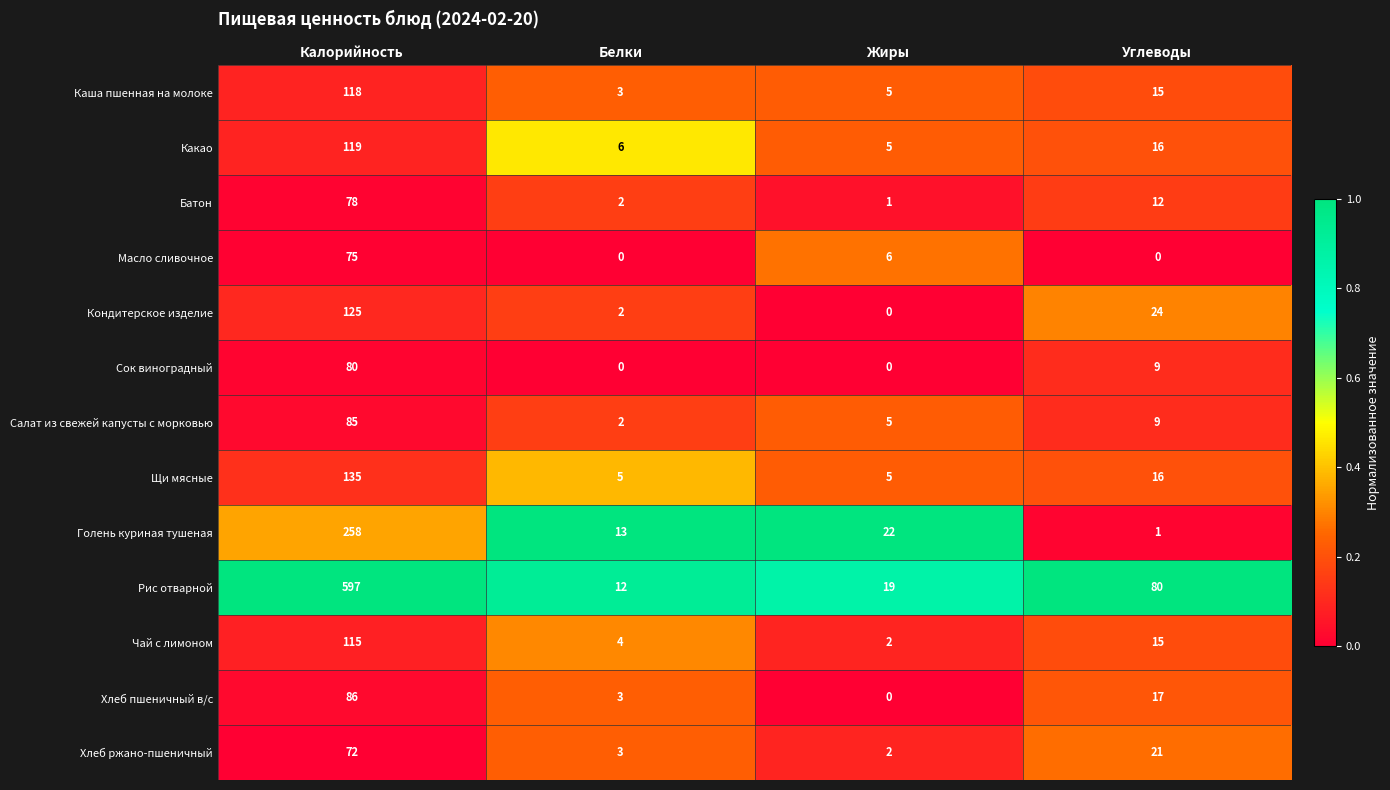

What is the sum of the Какао values at Углеводы and Калорийность?

135